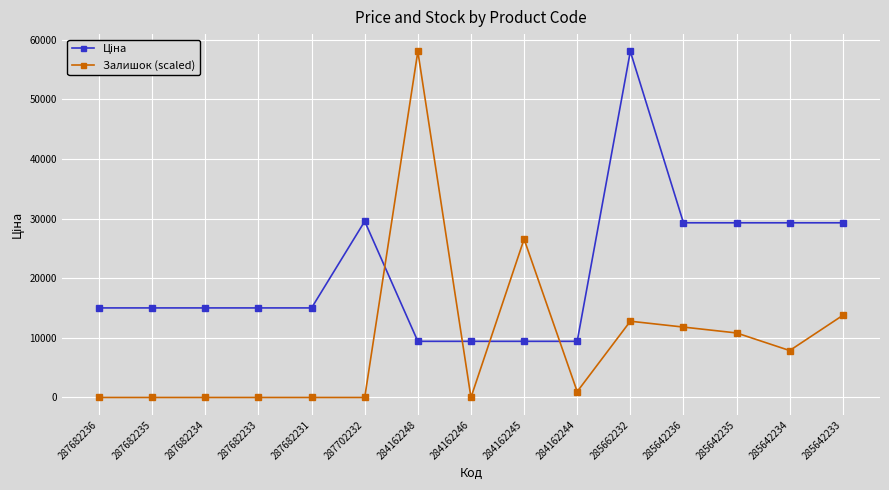

How many lines are shown in the chart?

2